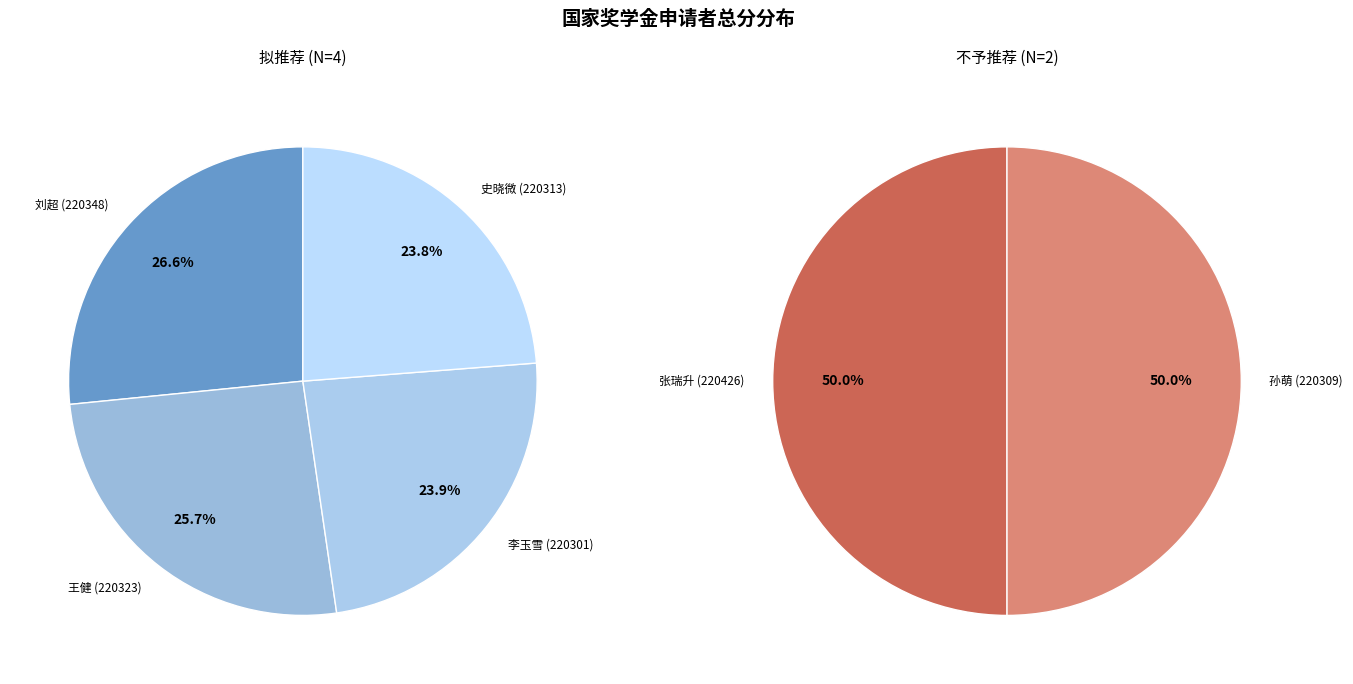

What is the ratio of the value at 史晓微 (220313) to the value at 孙萌 (220309)?

1.5